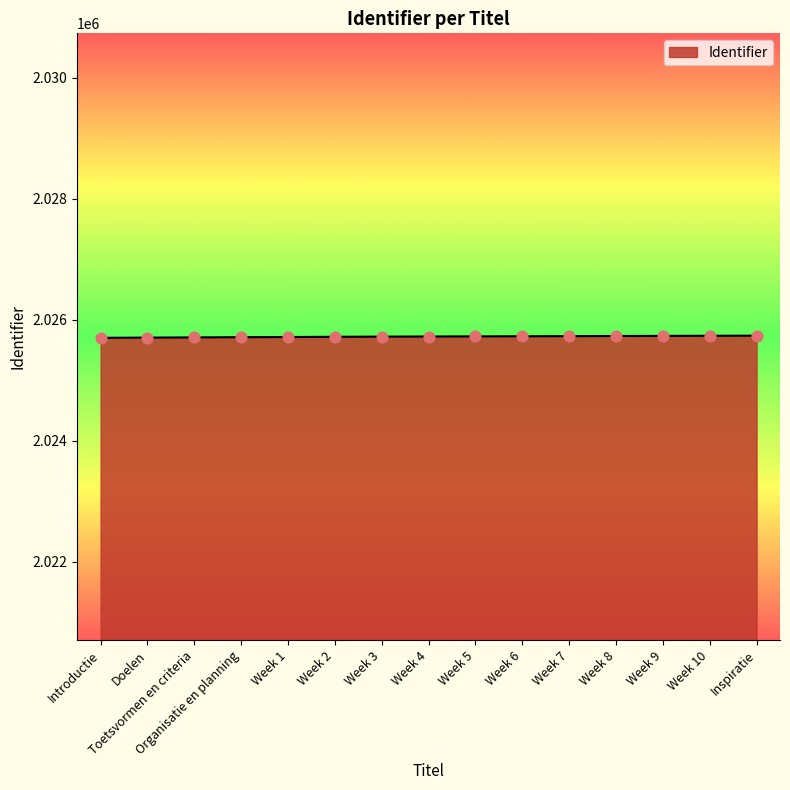

What is the change in value from Week 9 to Week 10?

+2